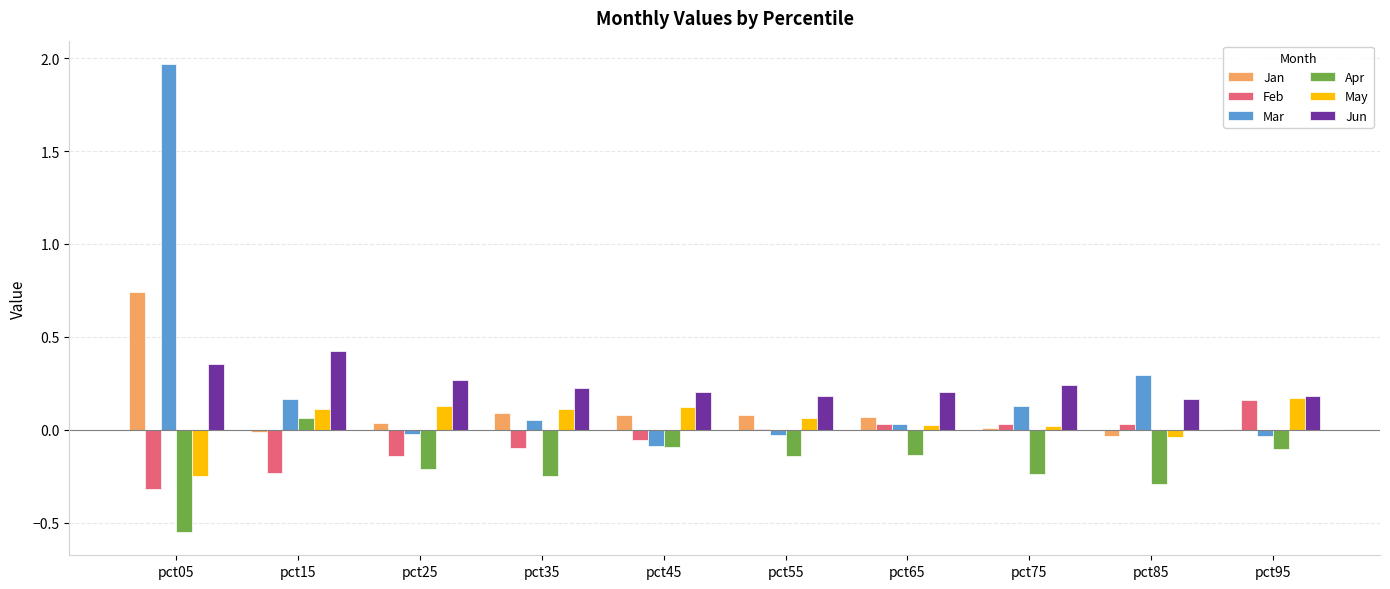

True or false: Jun has a value of 0.4 at pct15.

True